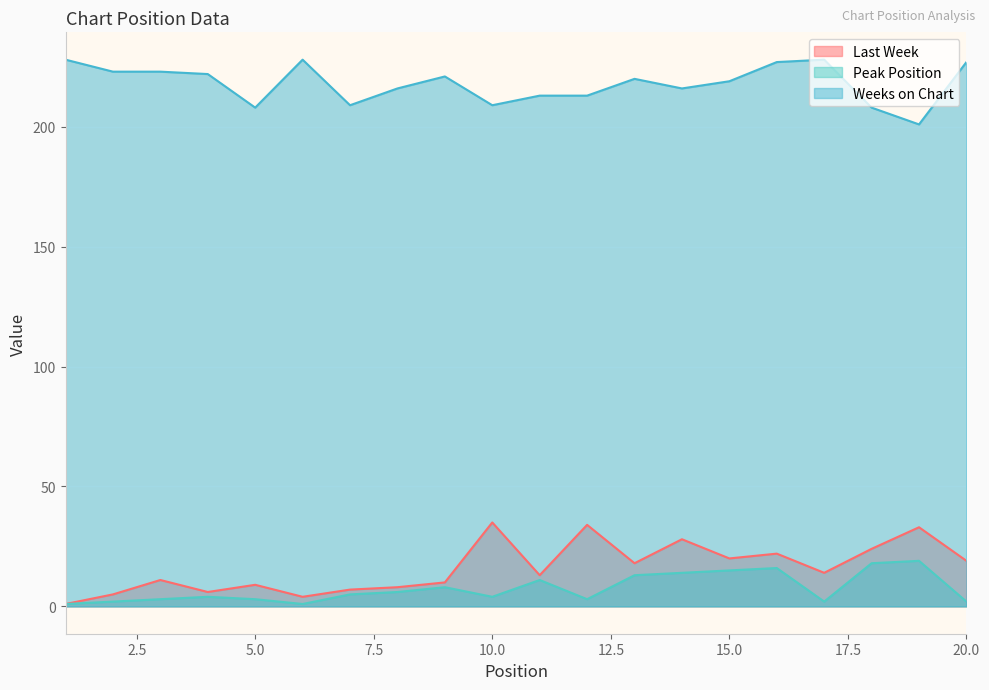

At 13, list the series in order from largest to smallest.

Weeks on Chart, Last Week, Peak Position